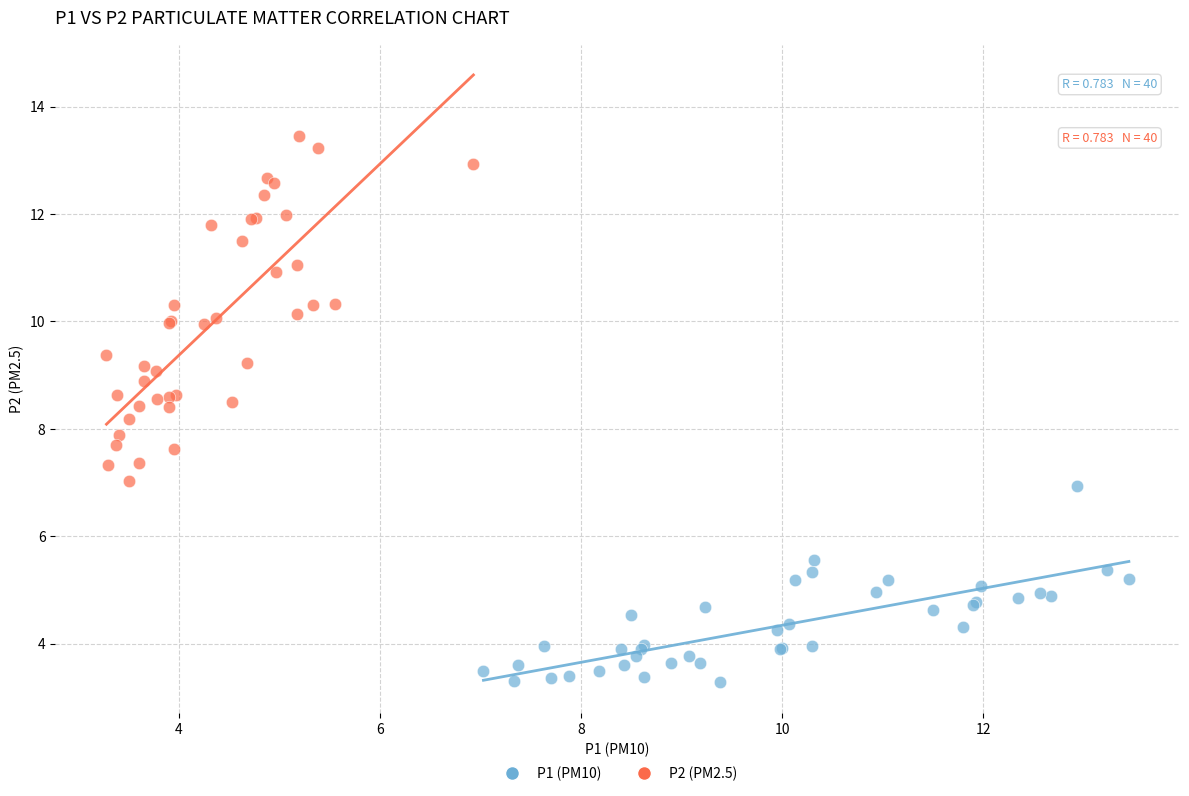

Which series reaches the minimum Y coordinate?

P1 (PM10)